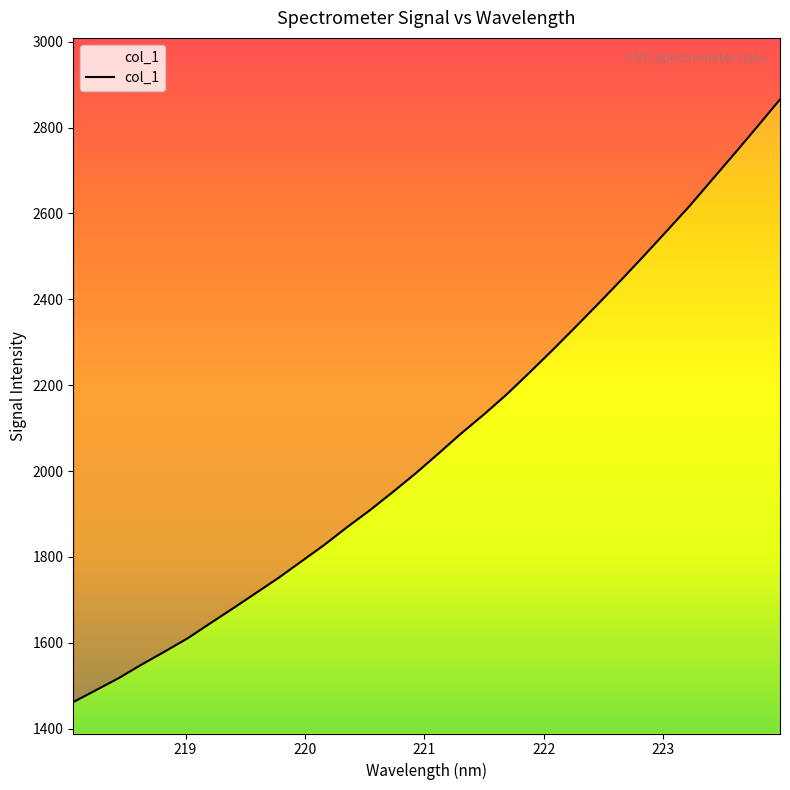

The chart shows a value of 1716.0 at 219.589. True or false?

True